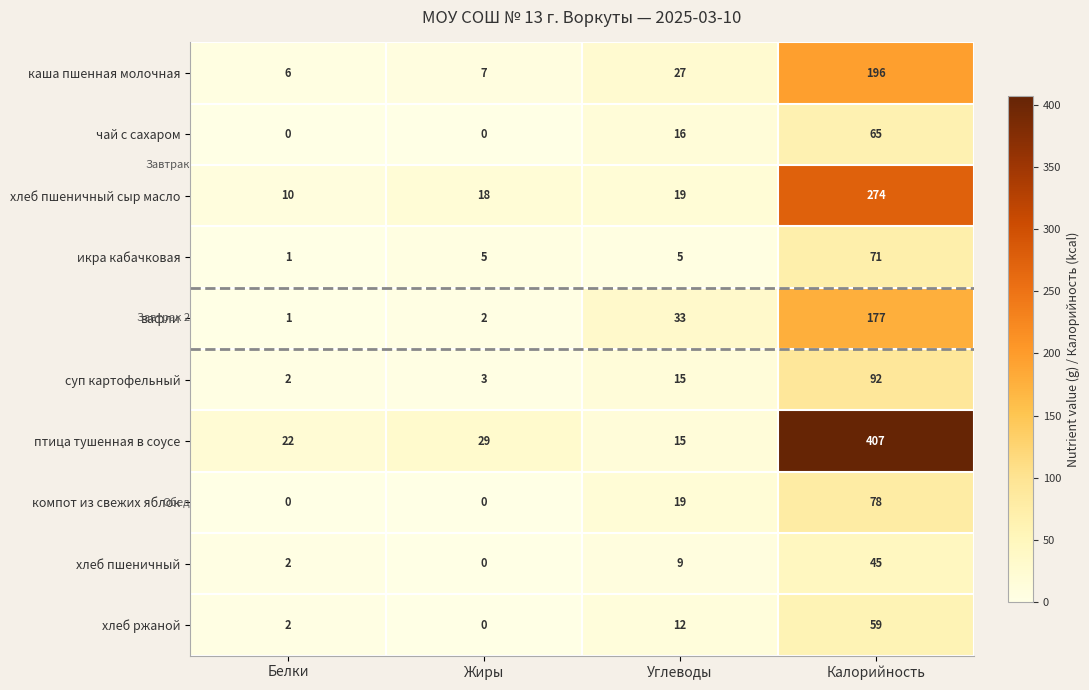

Rank the categories by хлеб ржаной value from lowest to highest.

Жиры, Белки, Углеводы, Калорийность